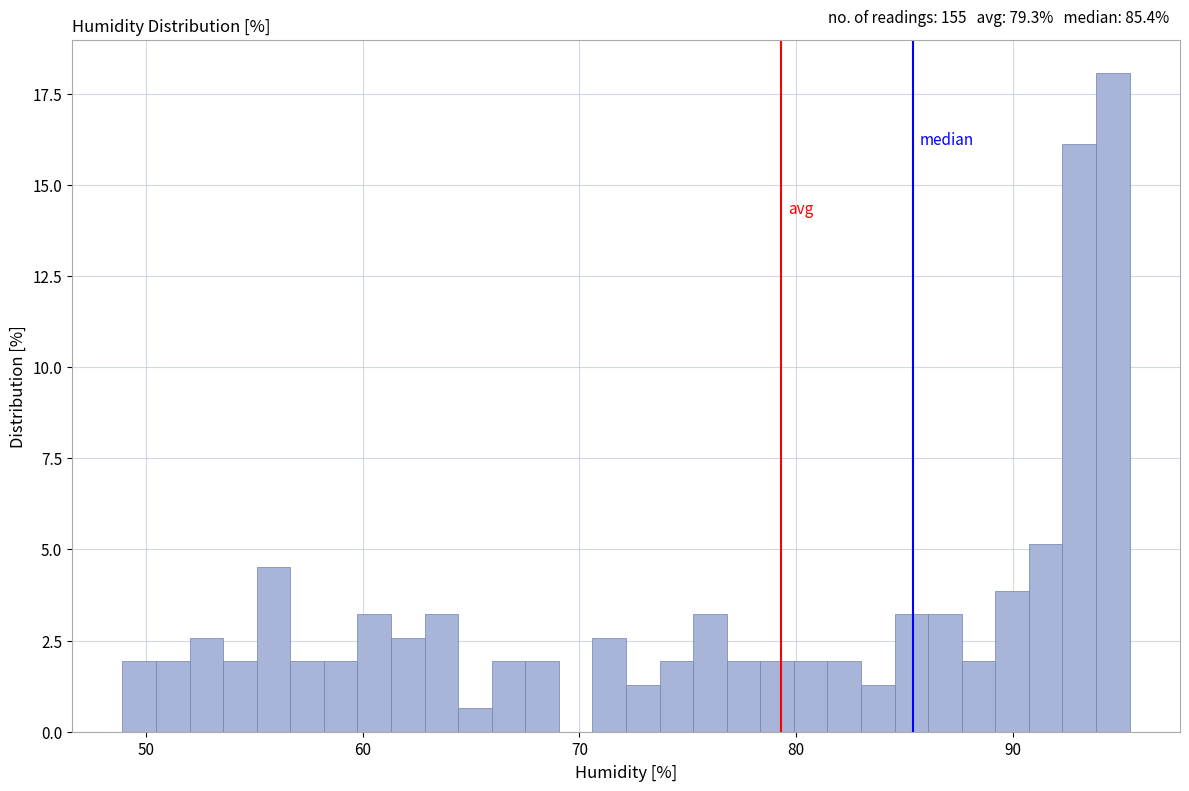

Around what value on the x-axis is the tallest bar? Give the approximate position of its centre, as read against the axis.

95